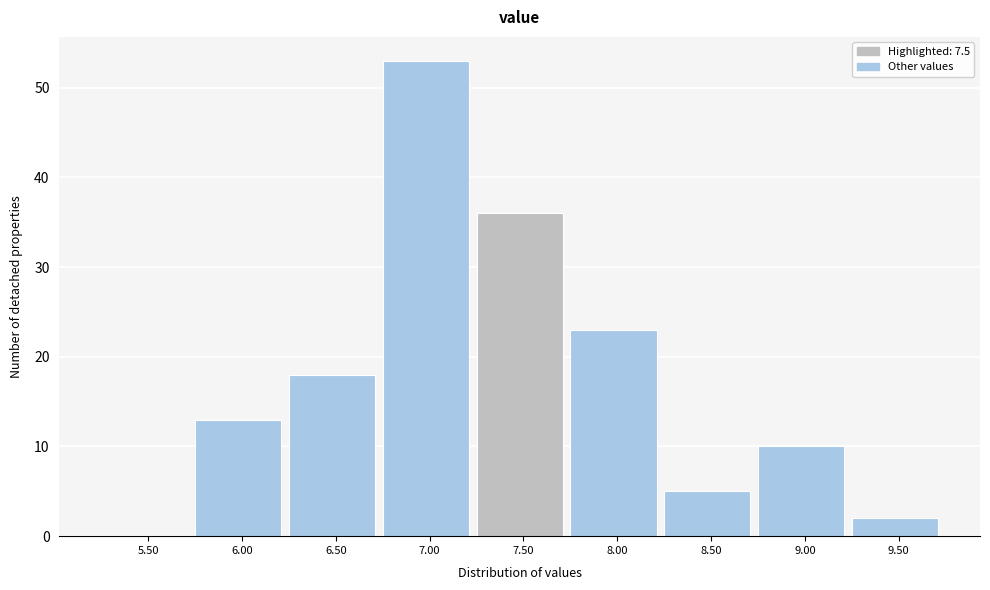

Reading right to left, list all the values displayed in this chart.

9.50=2	9.00=10	8.50=5	8.00=23	7.50=36	7.00=53	6.50=18	6.00=13	5.50=0